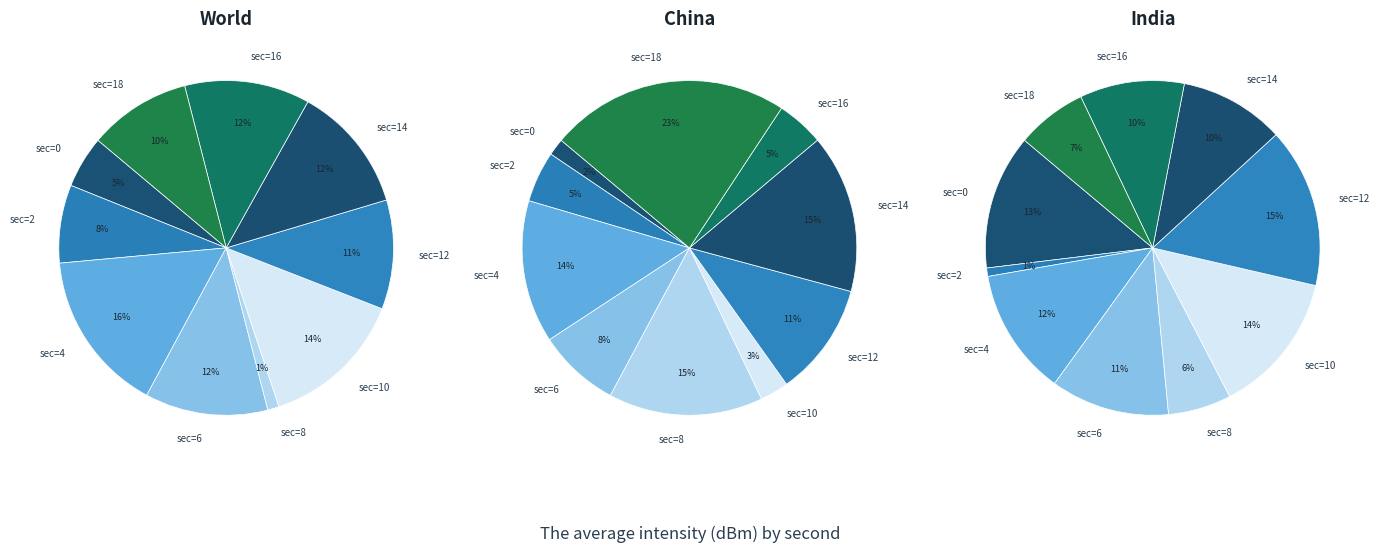

How many segments does this pie chart have?

10